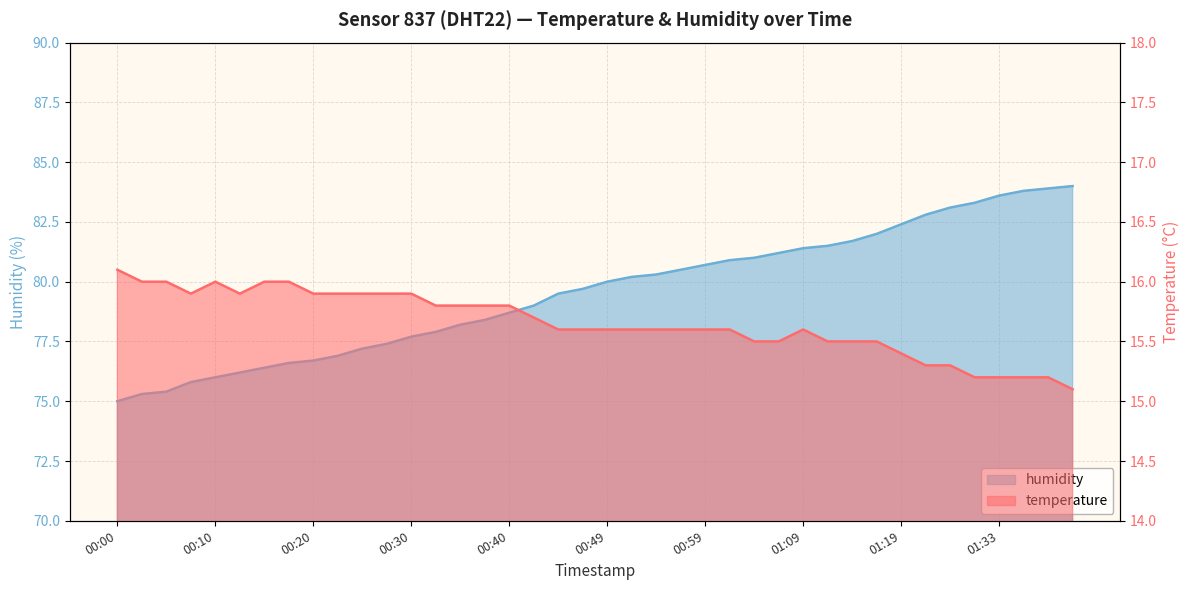

Which has a higher value, 01:35 or 01:07?

01:07